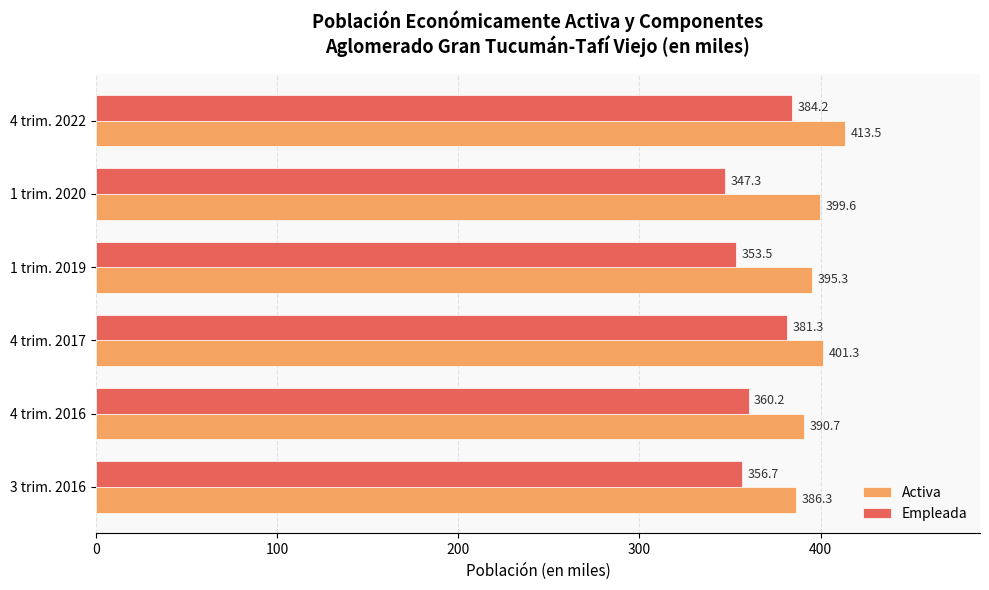

Which series has the largest range (max minus min)?

Empleada